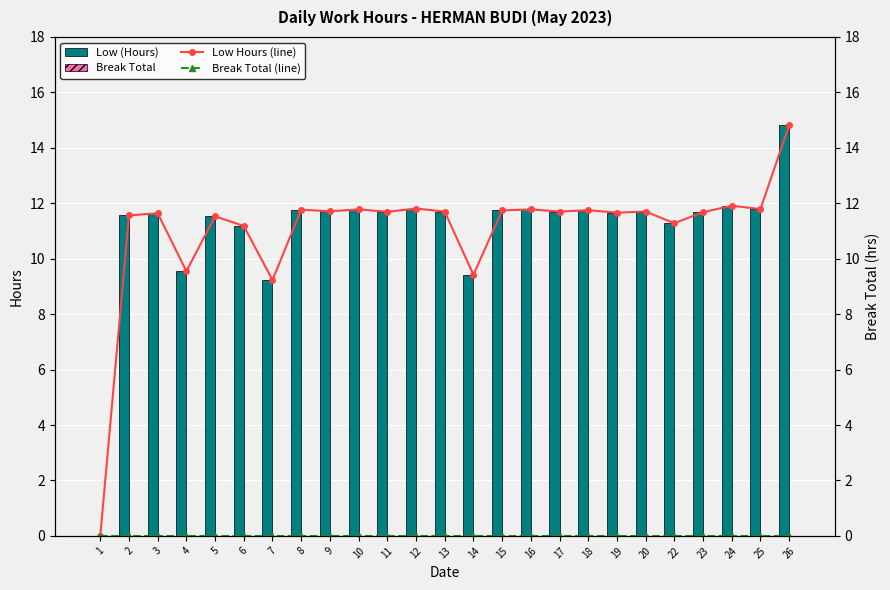

At which category does the chart reach its peak across all series?

26